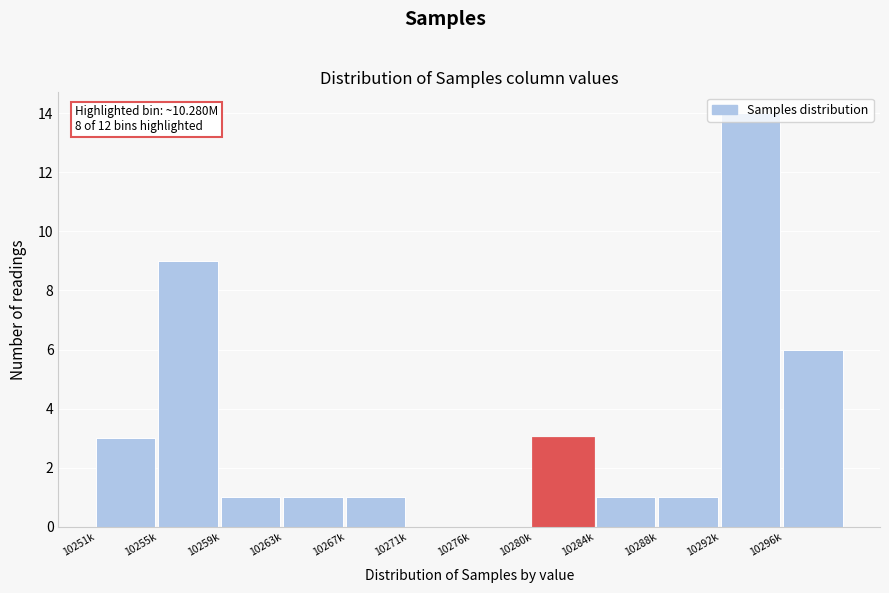

What is the greatest value displayed?

14